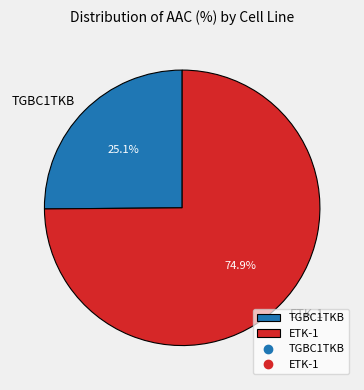

To the nearest percent, what percentage of the pie is TGBC1TKB?

25%